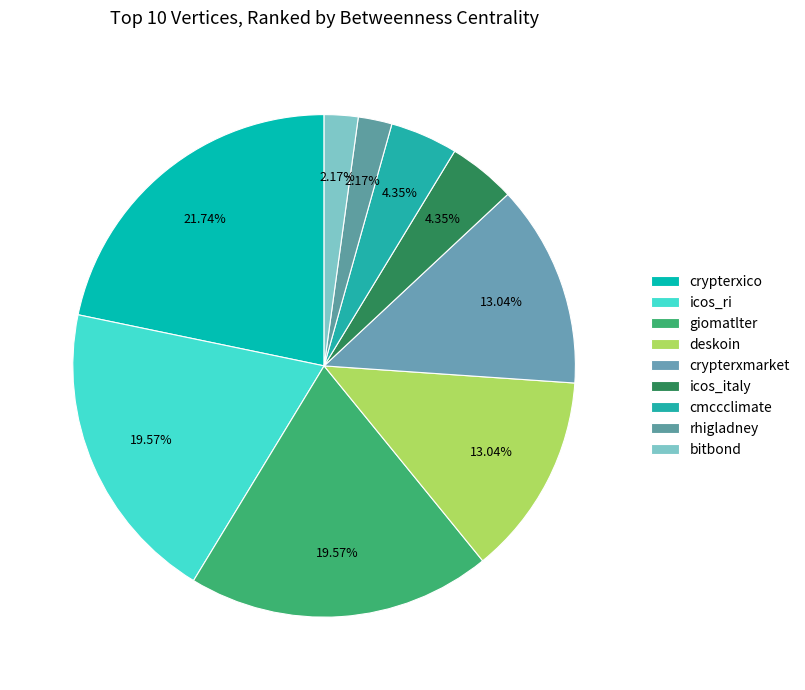

Which category has the smallest portion of the pie?

rhigladney